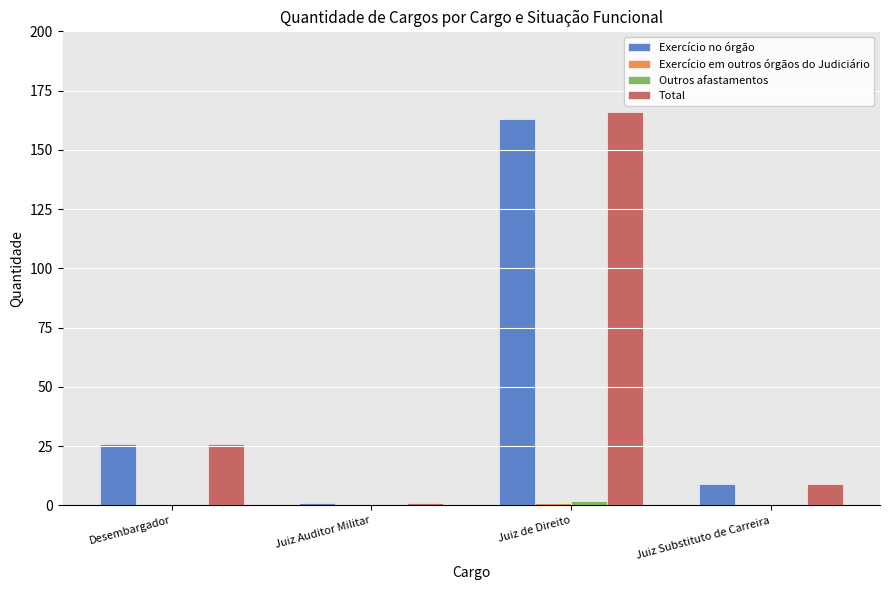

At which category is the sum across all series the highest?

Juiz de Direito